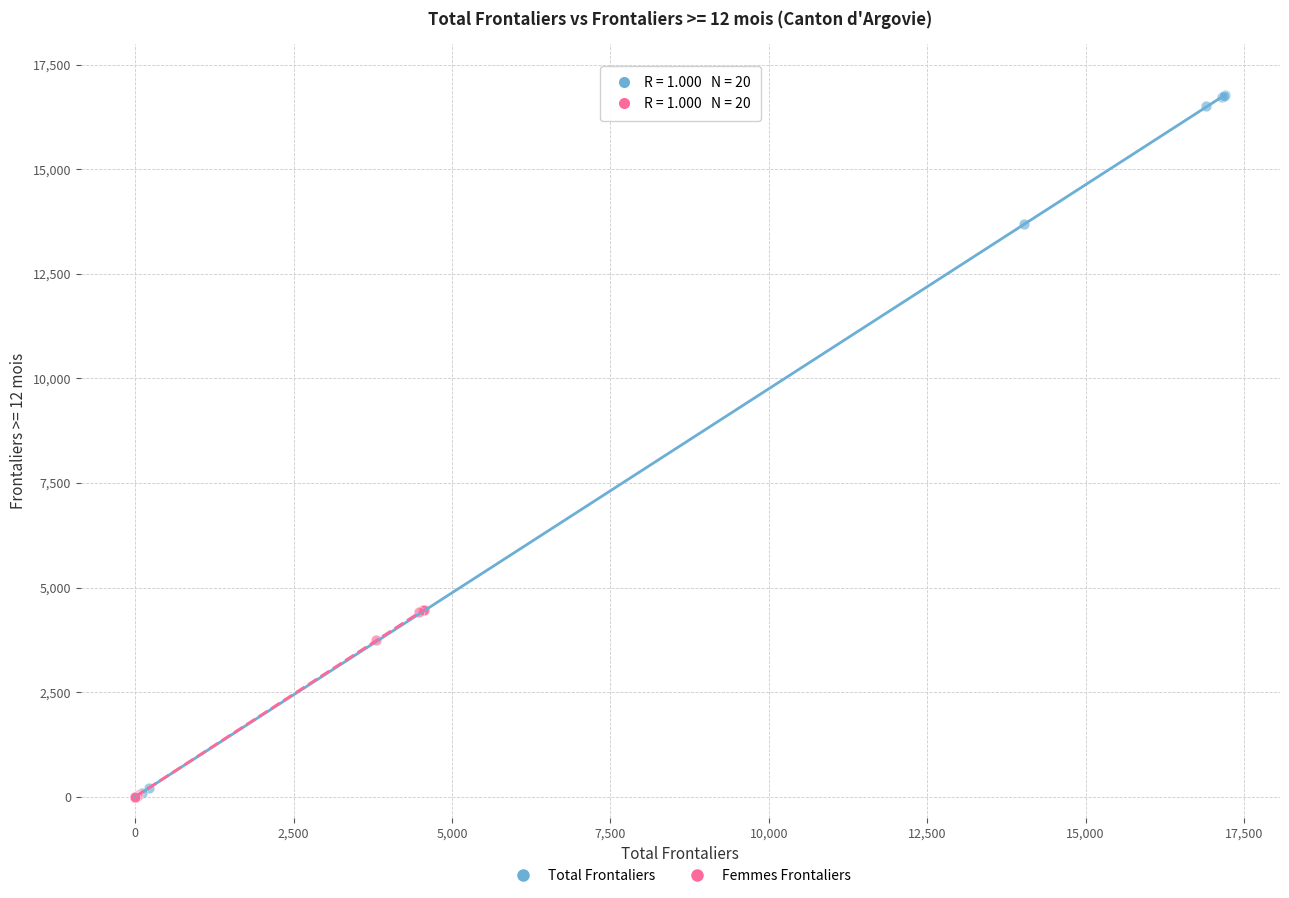

Which series has the largest Y range (max minus min)?

Total Frontaliers